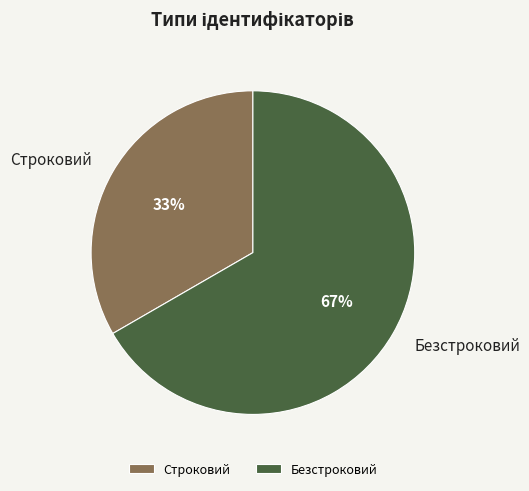

What percentage is the Безстроковий slice, to the nearest percent?

67%